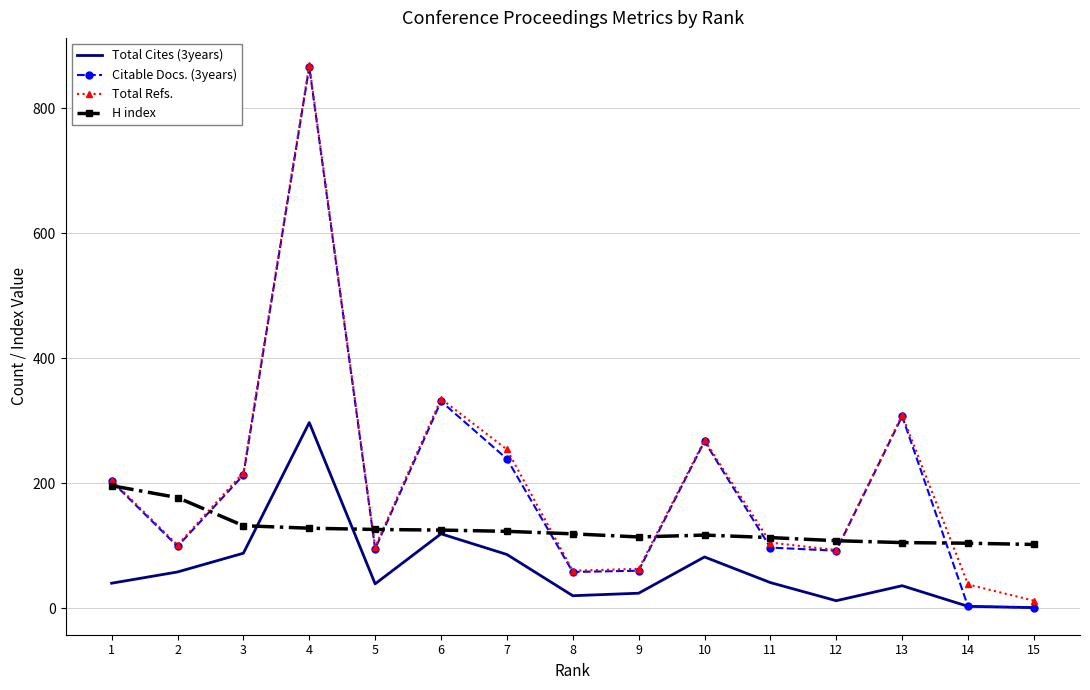

Which series has the widest spread of values?

Citable Docs. (3years)